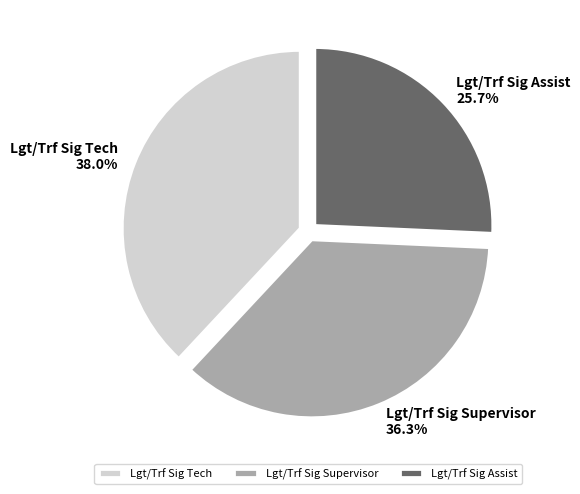

What portion of the pie excludes Lgt/Trf Sig Supervisor?

63.7%